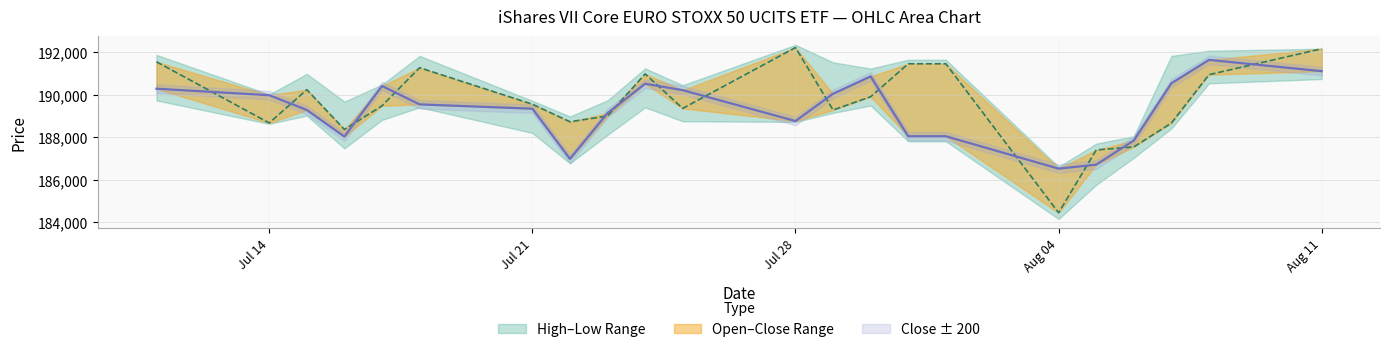

What is the label of the 22nd point from the left?

Aug 11